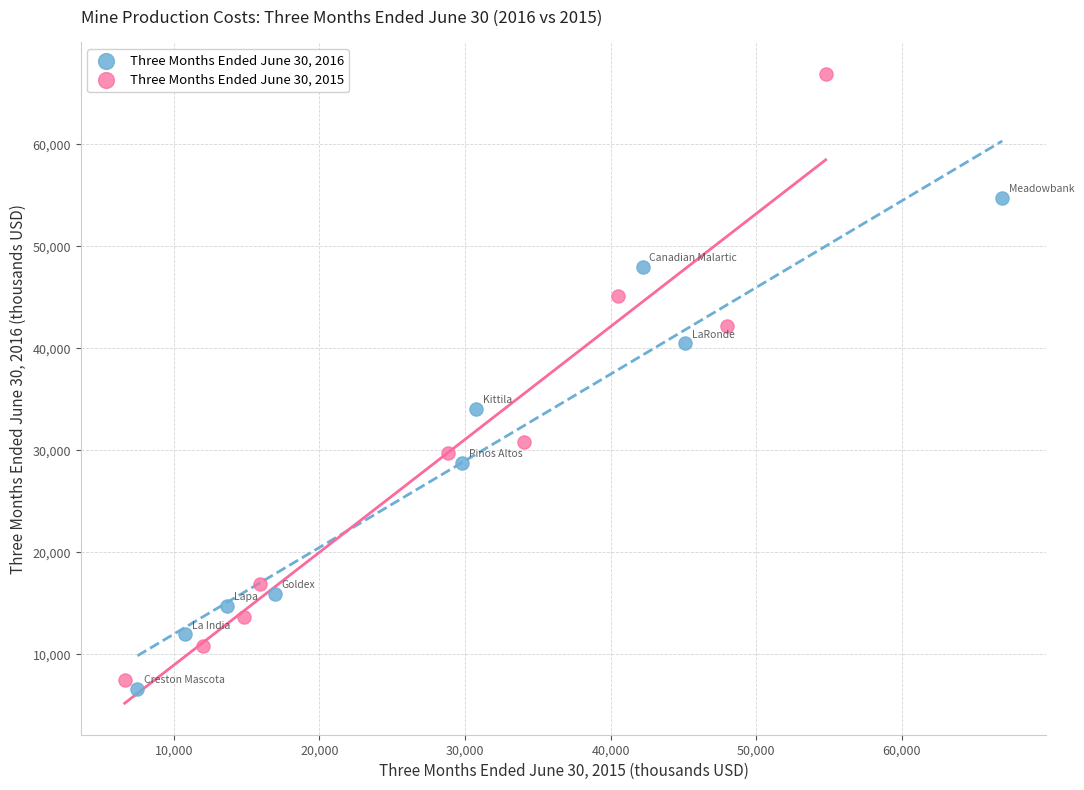

Which series has the widest spread of Y values?

Three Months Ended June 30, 2015